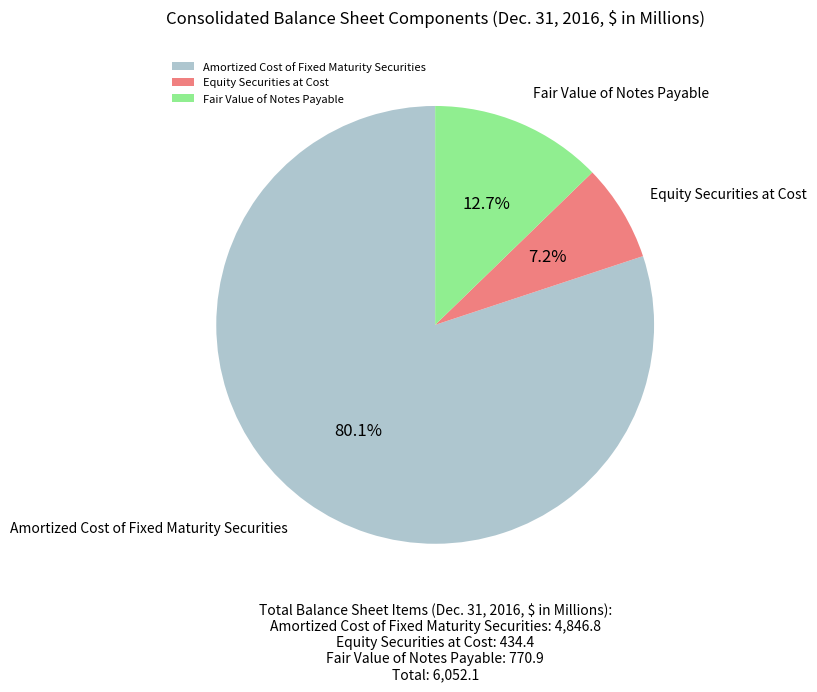

What is the smallest slice in the pie chart?

Equity Securities at Cost